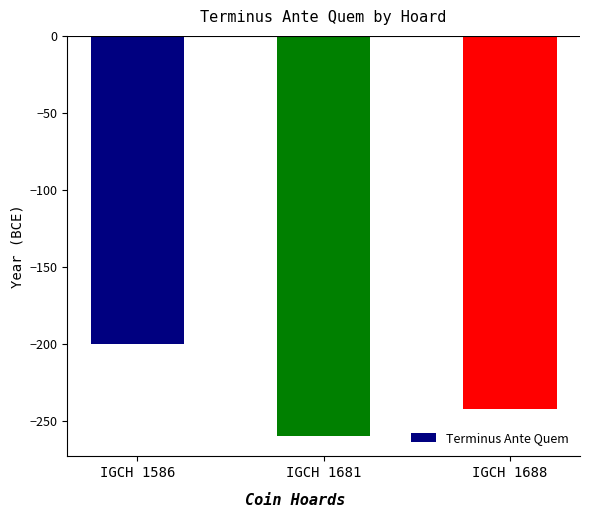

What is the difference between the maximum and minimum values?

60